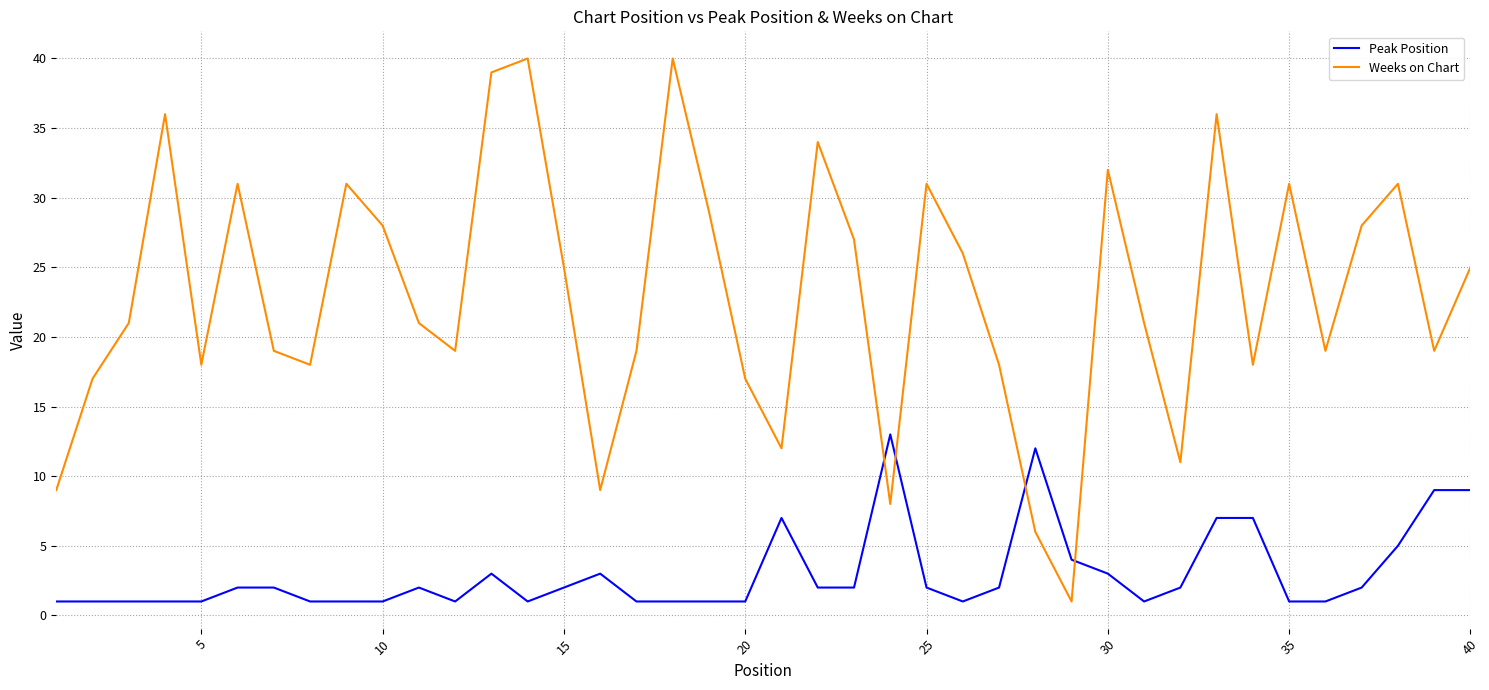

Reading left to right, transcribe all the data shown in this chart.

Peak Position: 1	1	1	1	1	2	2	1	1	1	2	1	3	1	2	3	1	1	1	1	7	2	2	13	2	1	2	12	4	3	1	2	7	7	1	1	2	5	9	9
Weeks on Chart: 9	17	21	36	18	31	19	18	31	28	21	19	39	40	25	9	19	40	29	17	12	34	27	8	31	26	18	6	1	32	21	11	36	18	31	19	28	31	19	25